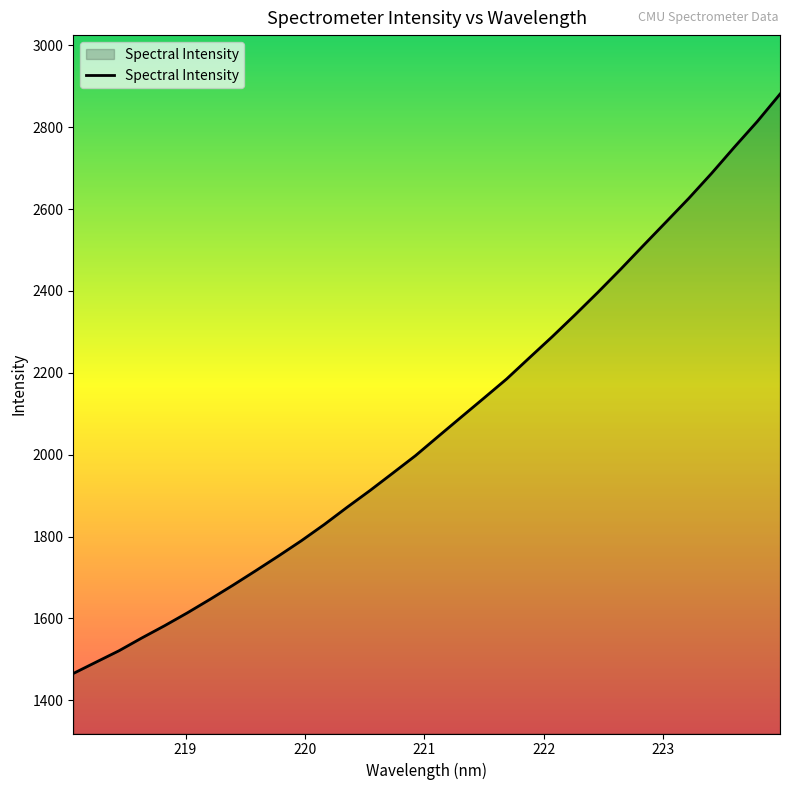

What is the greatest value displayed?

2880.7